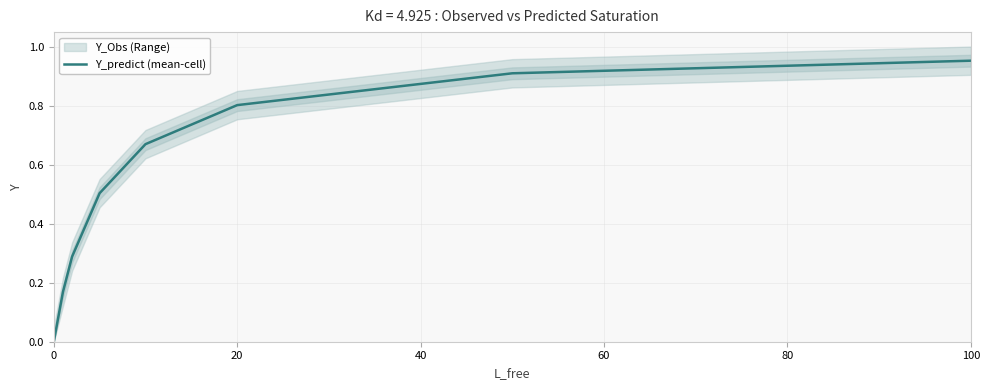

The value of Y_predict (mean-cell) at 20 is 0.3. True or false?

False